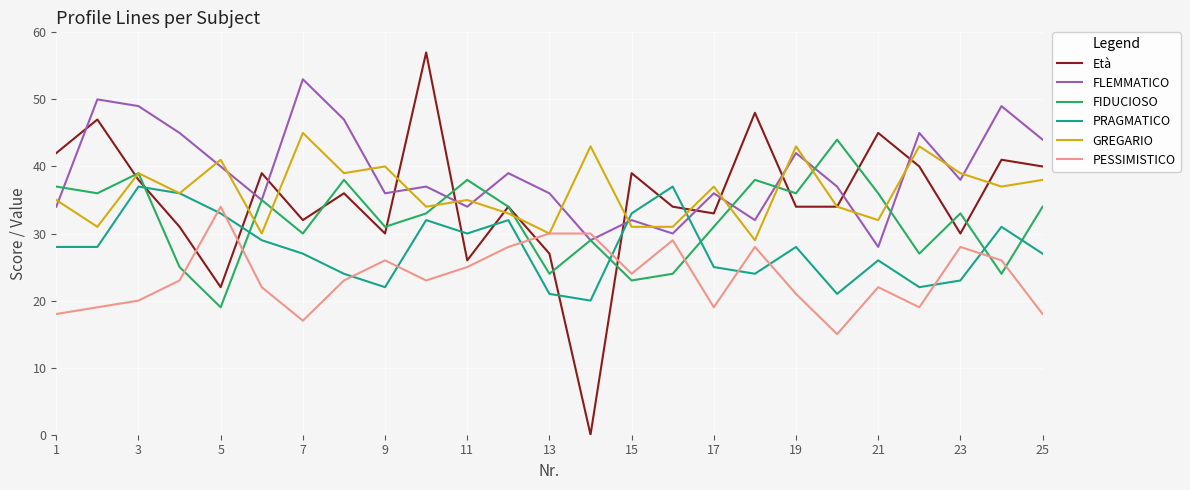

True or false: PRAGMATICO and Età cross at least once.

True